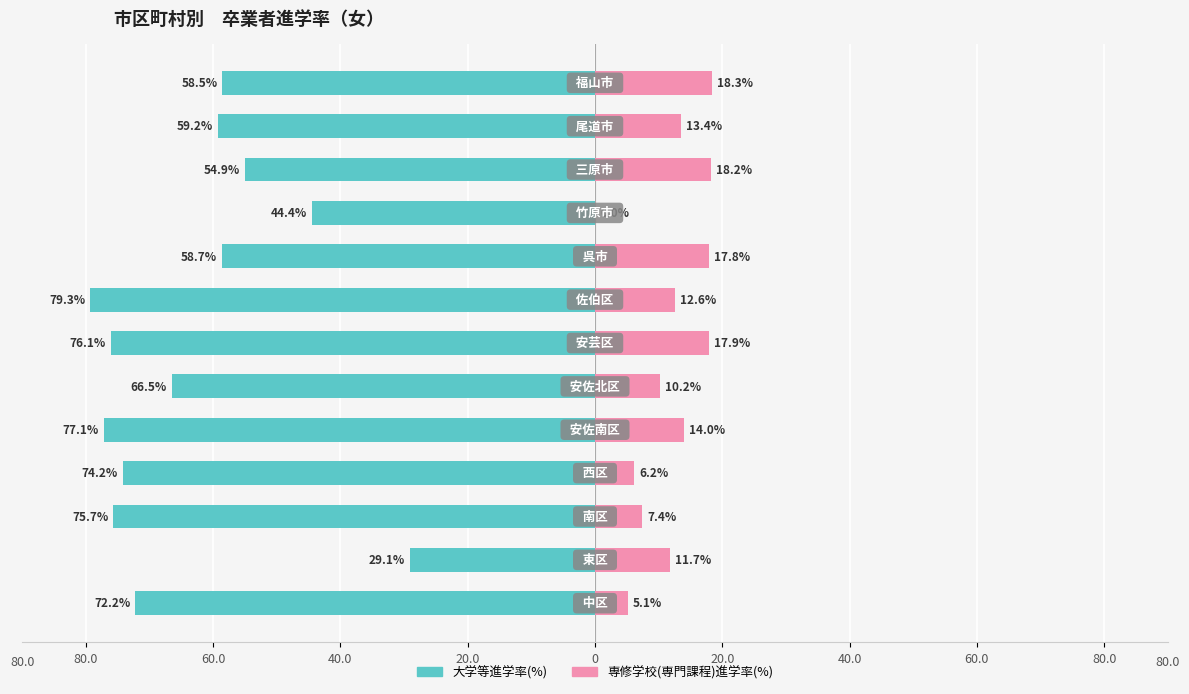

What are all the series names shown in the legend?

大学等進学率(%), 専修学校(専門課程)進学率(%)